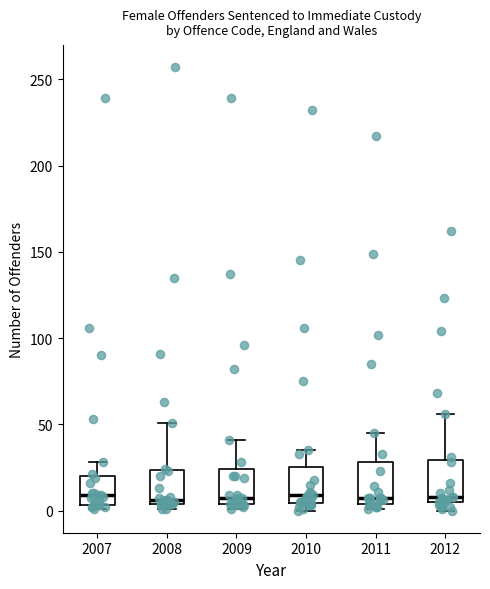

Where does the upper whisker of the box at x = 2009 end on the y-axis? The values are not printed on the chart, so give them approximately, as read against the axis.

40